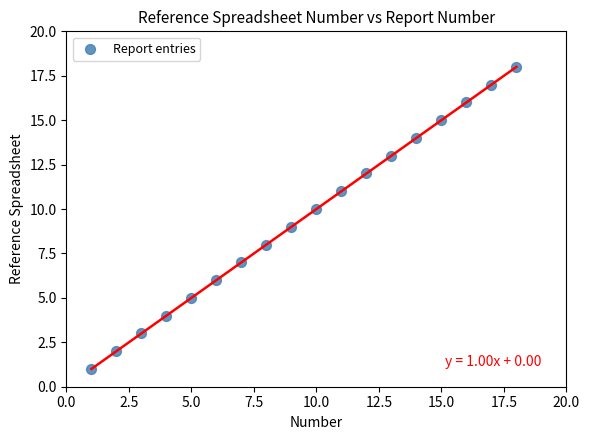

What is the range of Y values (max minus min)?

17